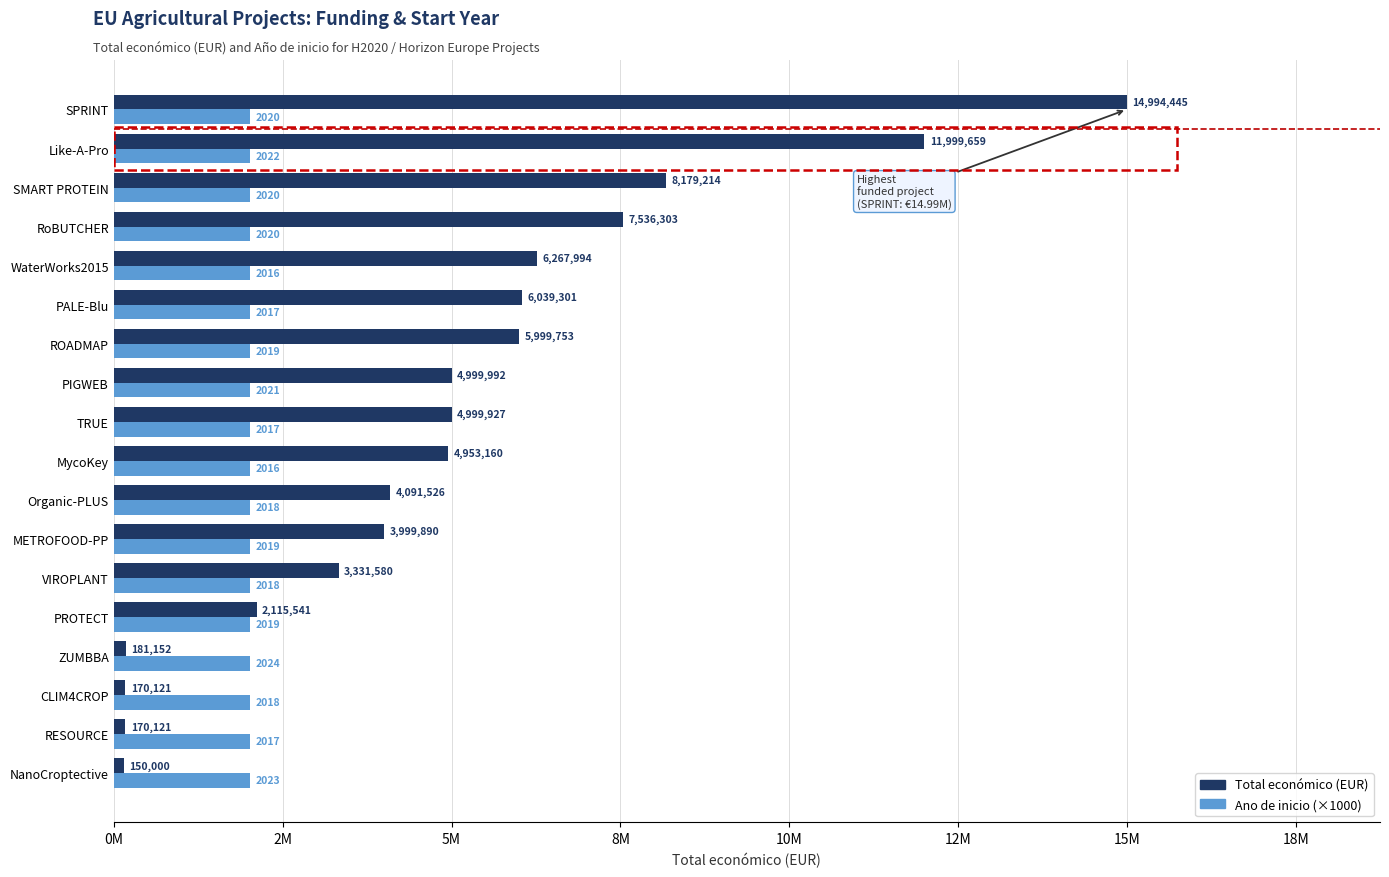

At how many categories does at least one series exceed 11246582?

2